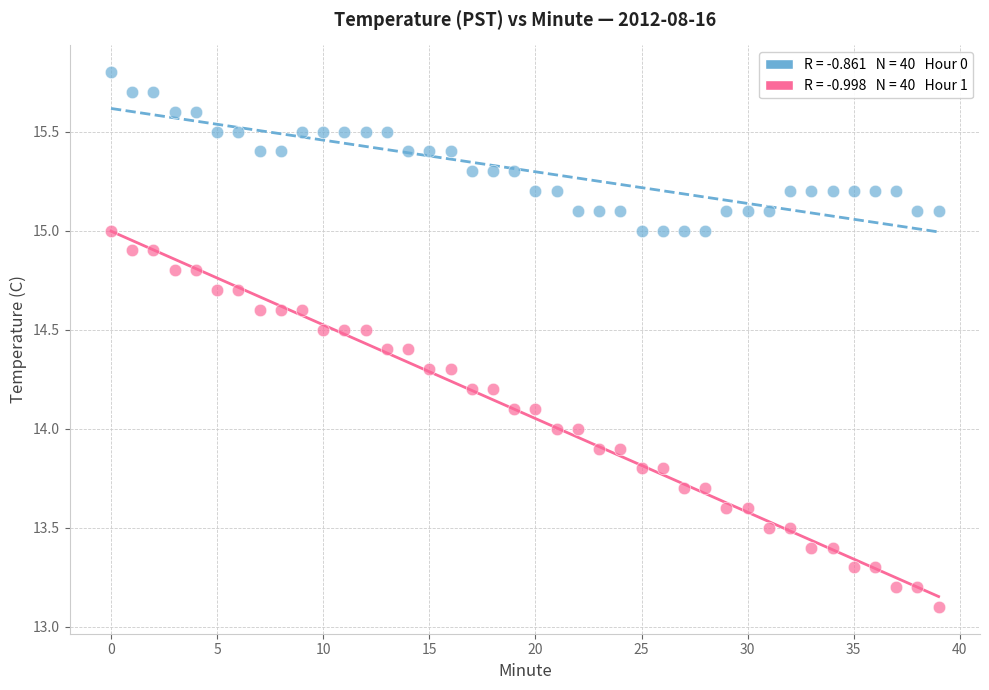

Across all data points, what is the range of Y values (max minus min)?

2.7